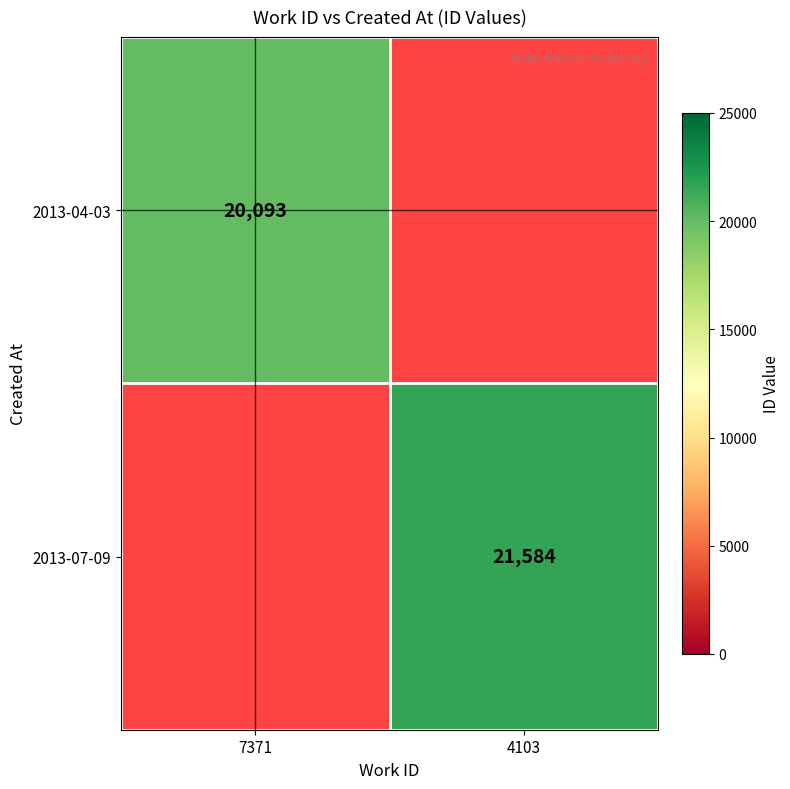

At how many categories does at least one series exceed 20772?

1